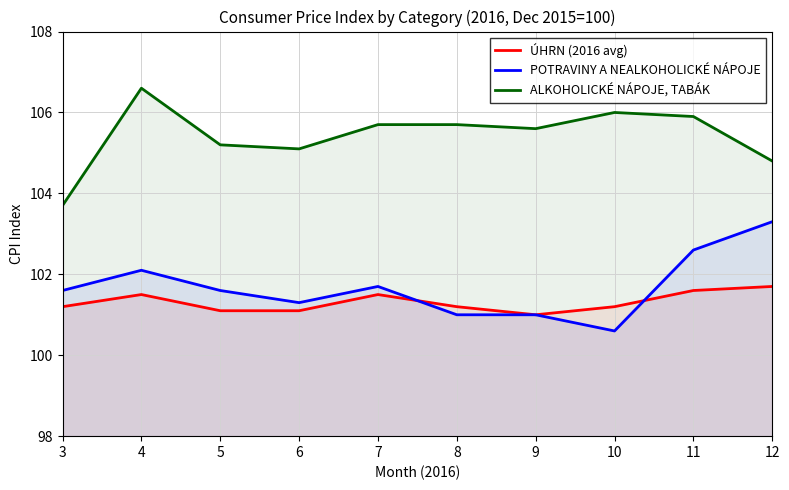

At which label is POTRAVINY A NEALKOHOLICKÉ NÁPOJE closest to 101?

8